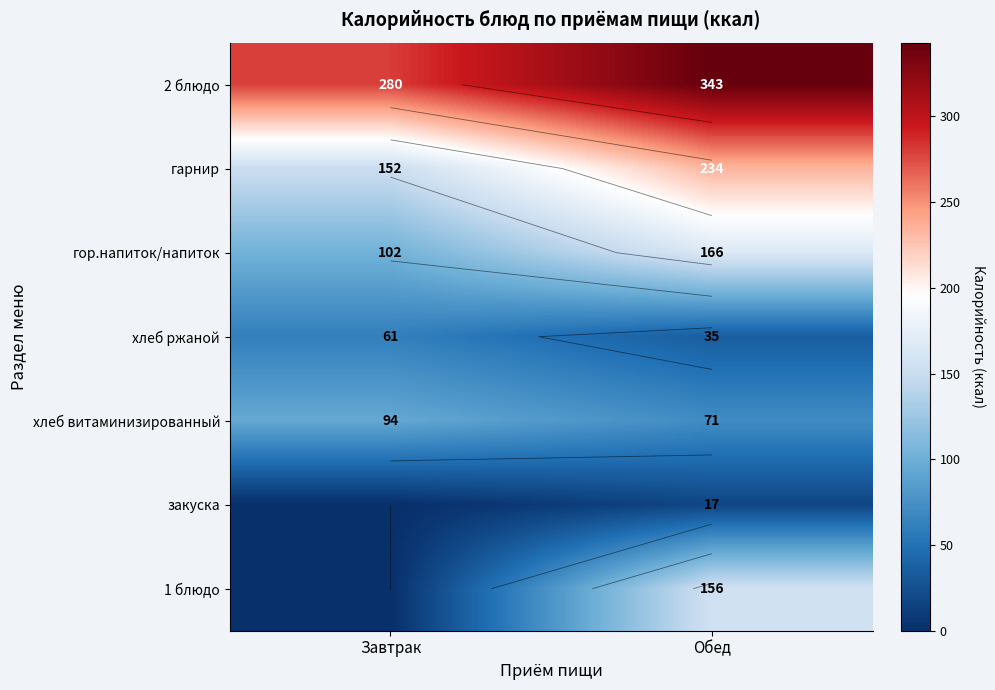

True or false: 2 блюдо has a value of 231 at Обед.

False